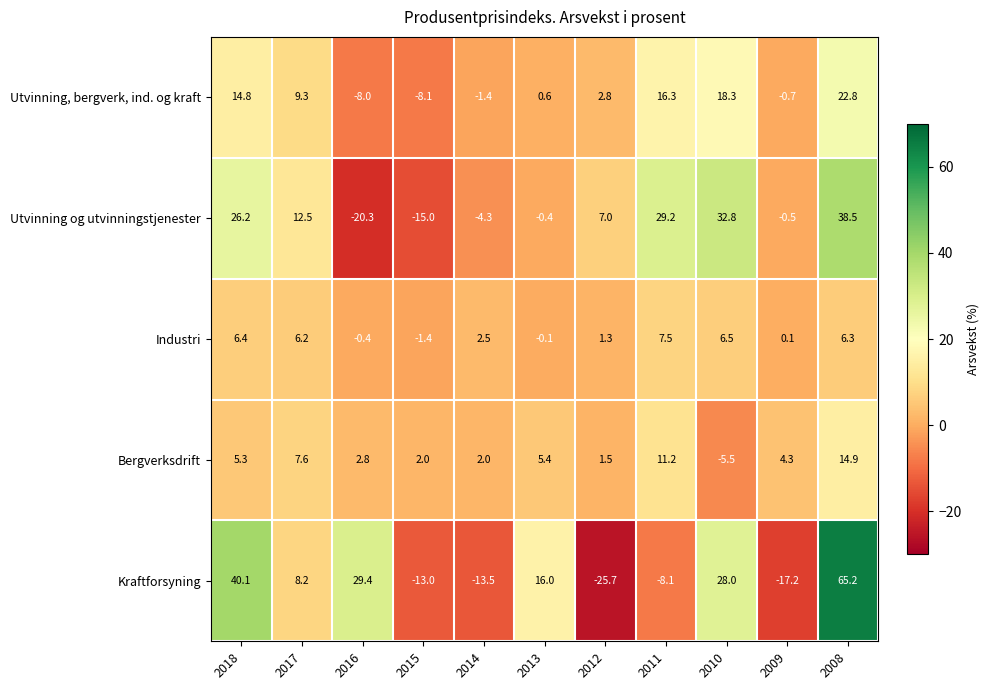

The Bergverksdrift series shows 1.0 at 2014. True or false?

False